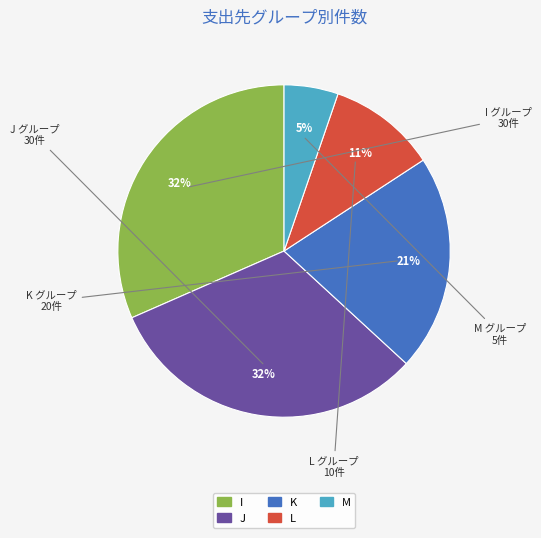

Does M represent more than half of the total?

No